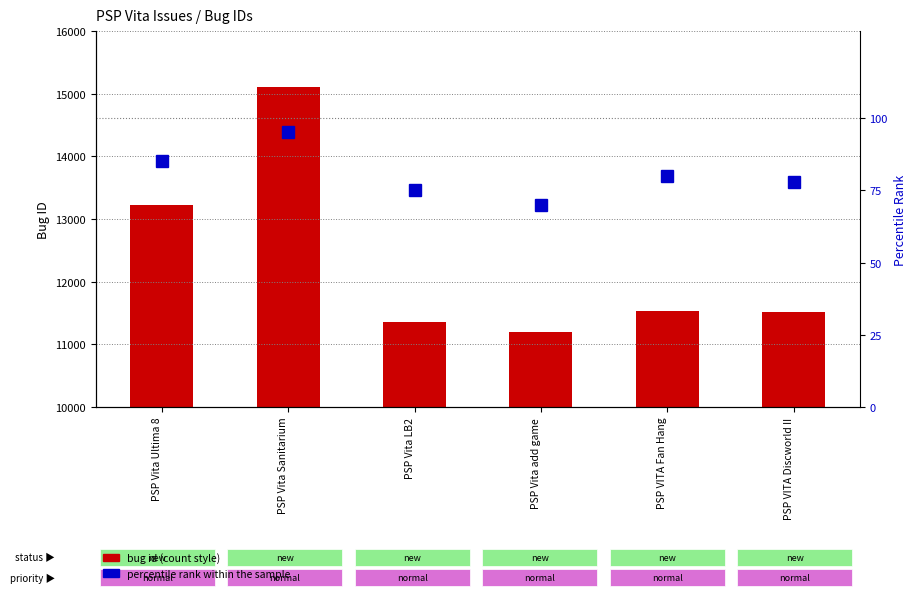

At which category is the sum across all series the highest?

PSP Vita Sanitarium